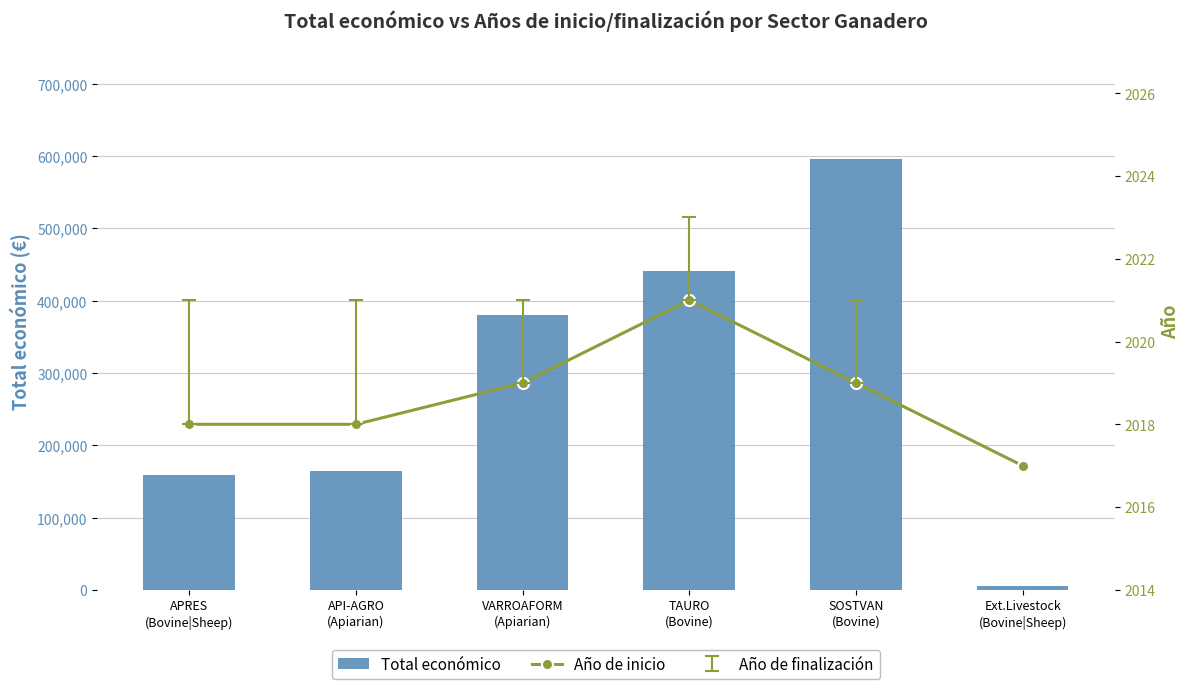

Which series has the largest range (max minus min)?

Total económico